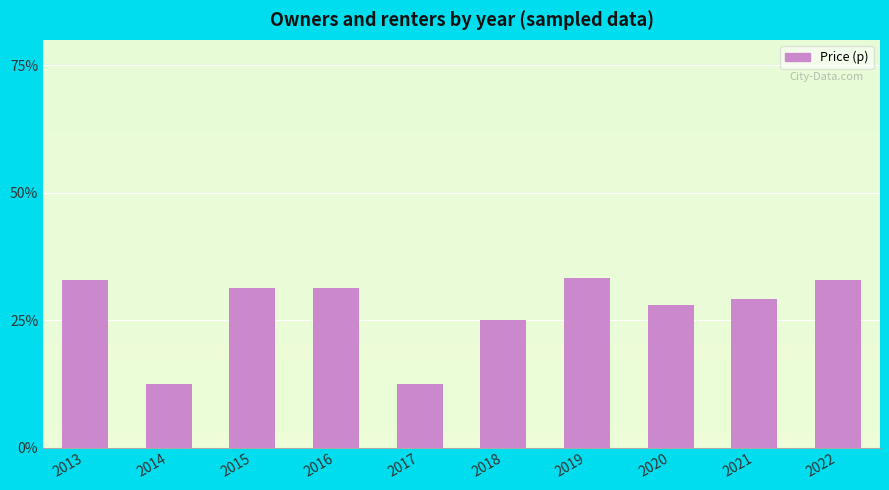

What is the sum of all values?

268.8